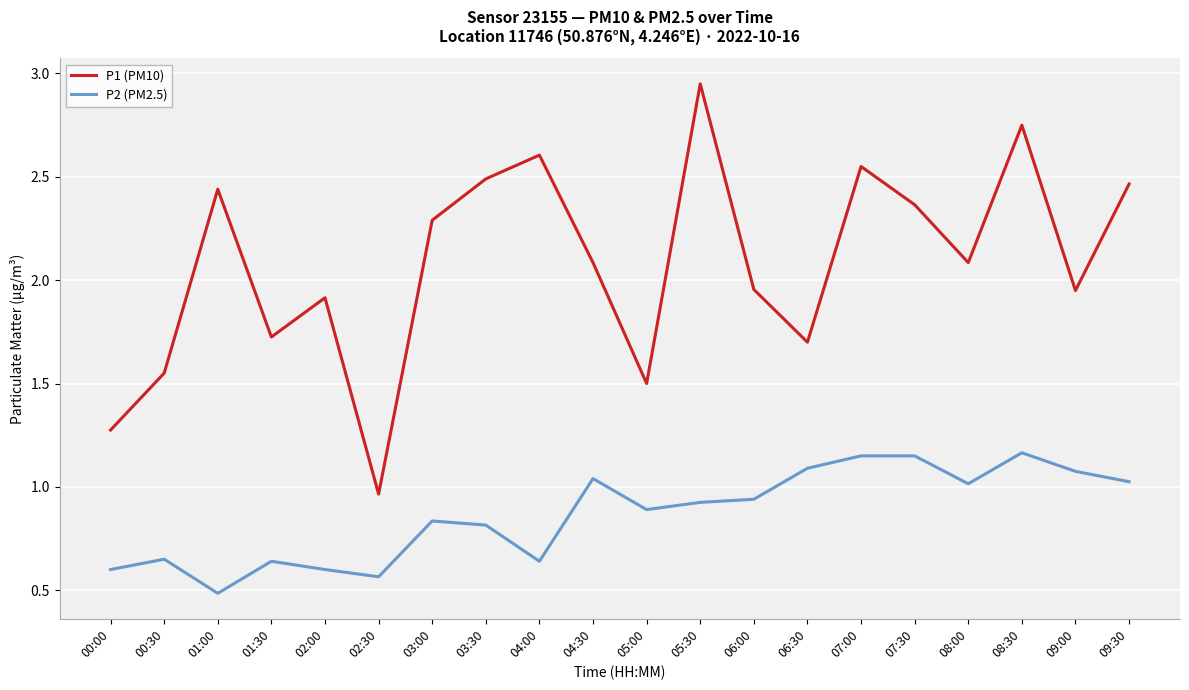

Between 05:00 and 09:30, which series saw the biggest shift?

P1 (PM10)